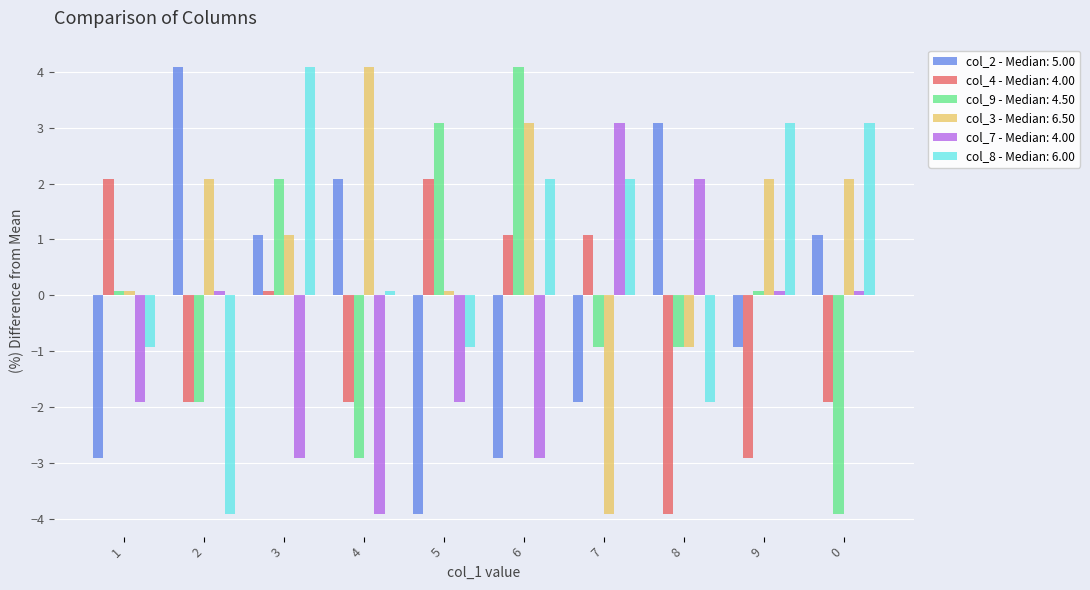

True or false: col_2 - Median: 5.00 has a value of -3.9 at 5.

True